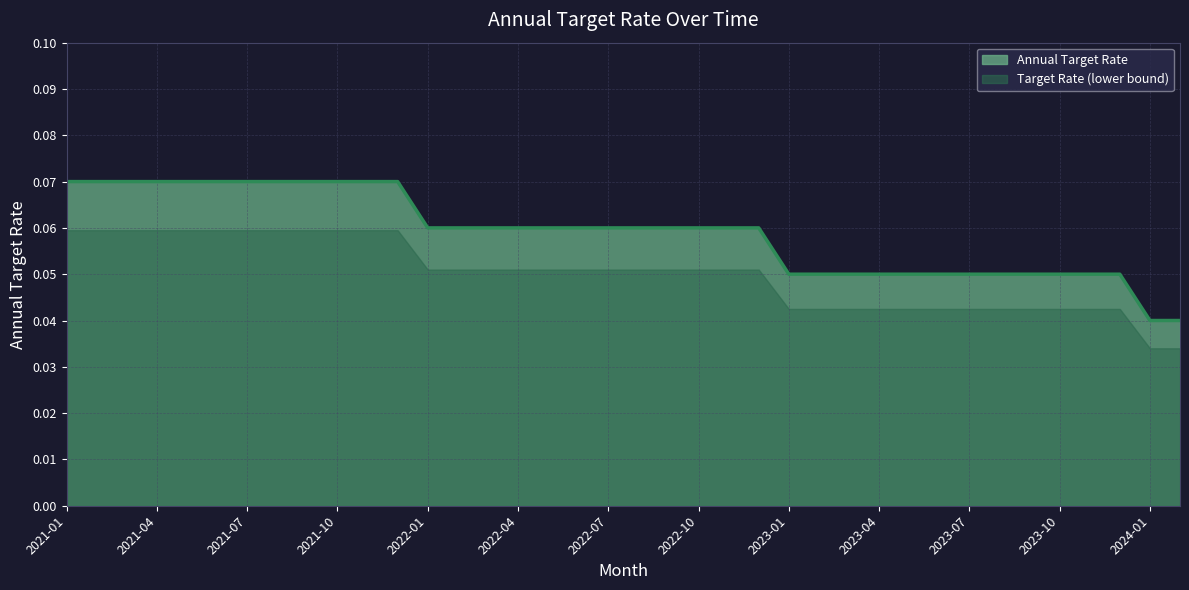

Count the number of data series in this chart.

2